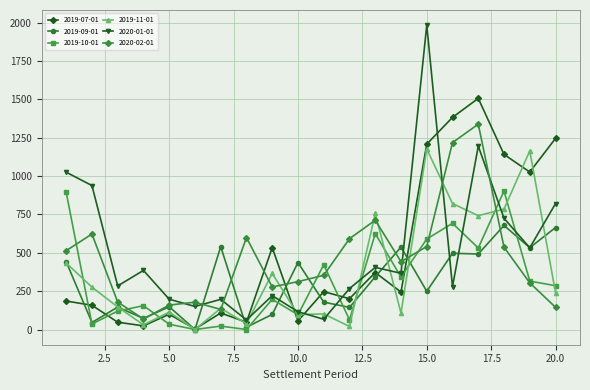

How many data points does each series have?

20